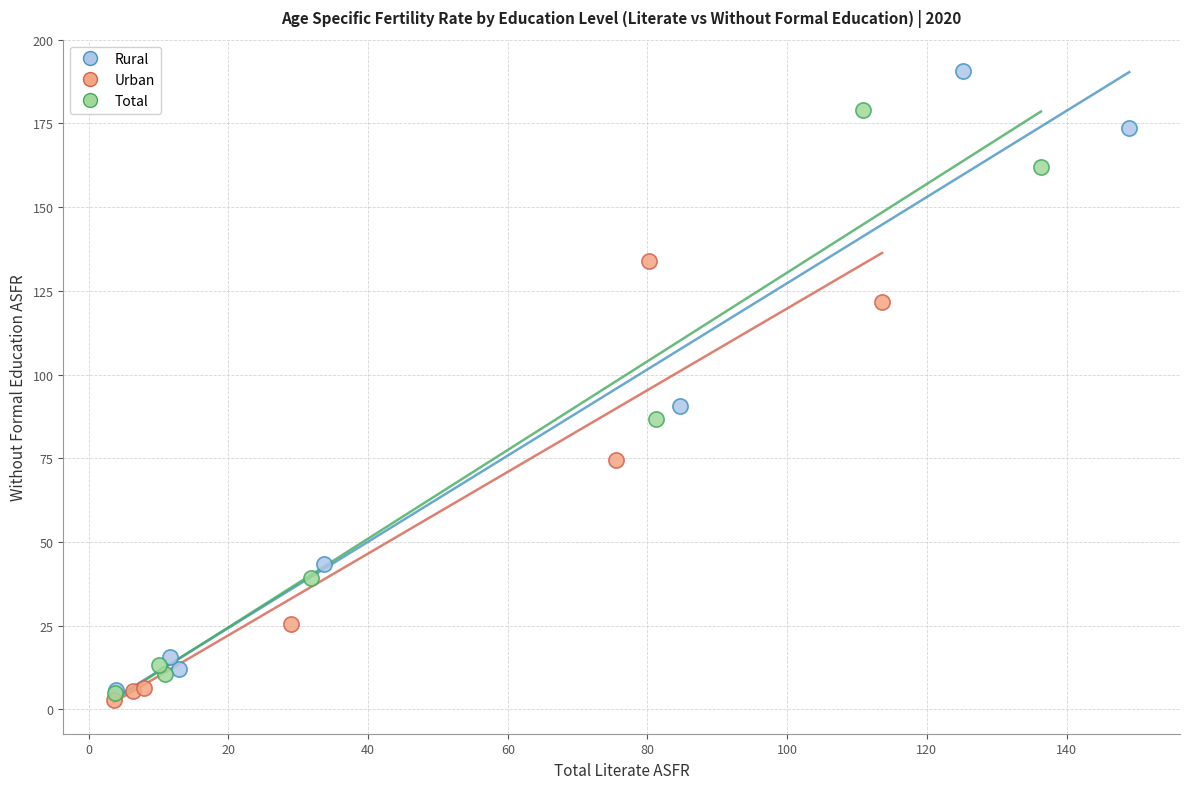

What are all the series names shown in the legend?

Rural, Urban, Total